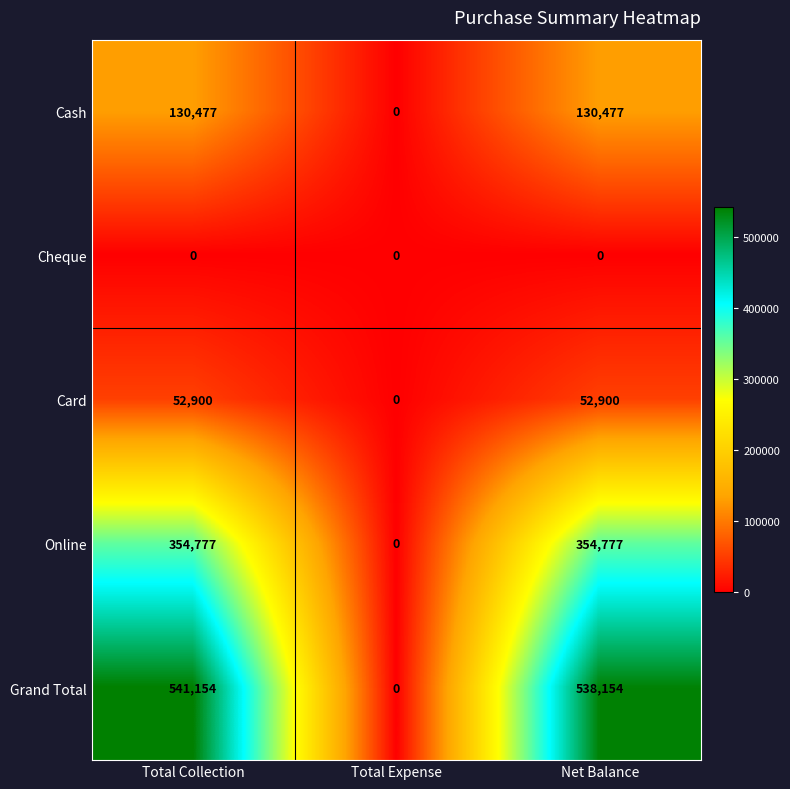

What is the average value of the Cash series?

86985